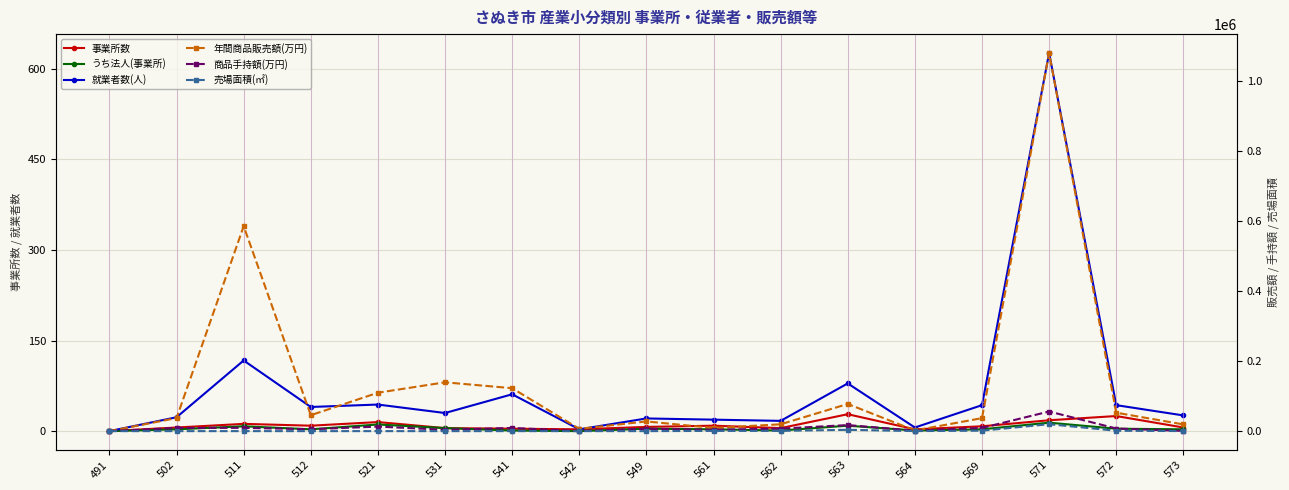

In 事業所数, how many points are higher than both neighbors (excluding endpoints)?

5